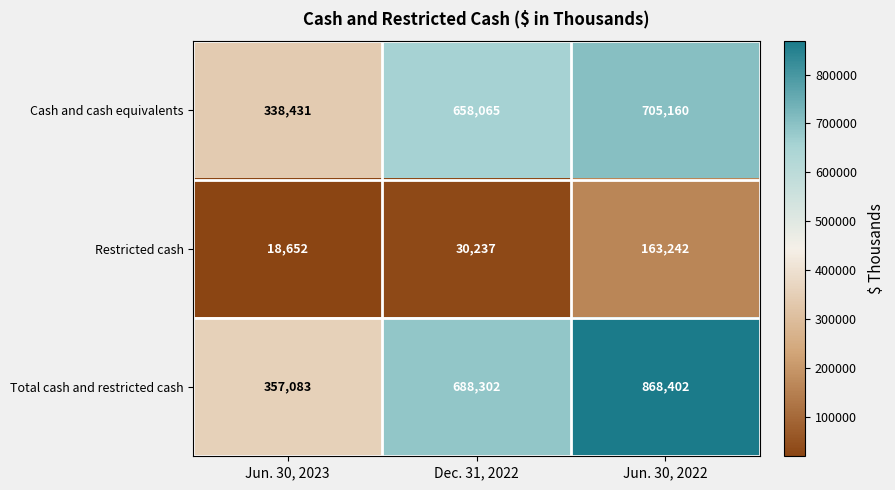

Where is Cash and cash equivalents nearest to the value 521795?

Dec. 31, 2022